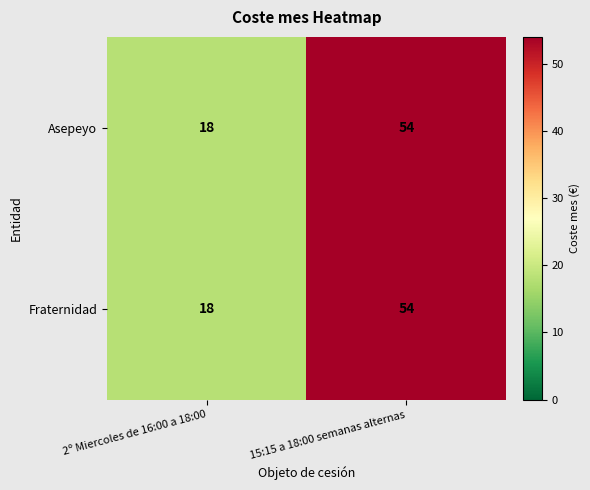

Where is Asepeyo nearest to the value 36?

2º Miercoles de 16:00 a 18:00